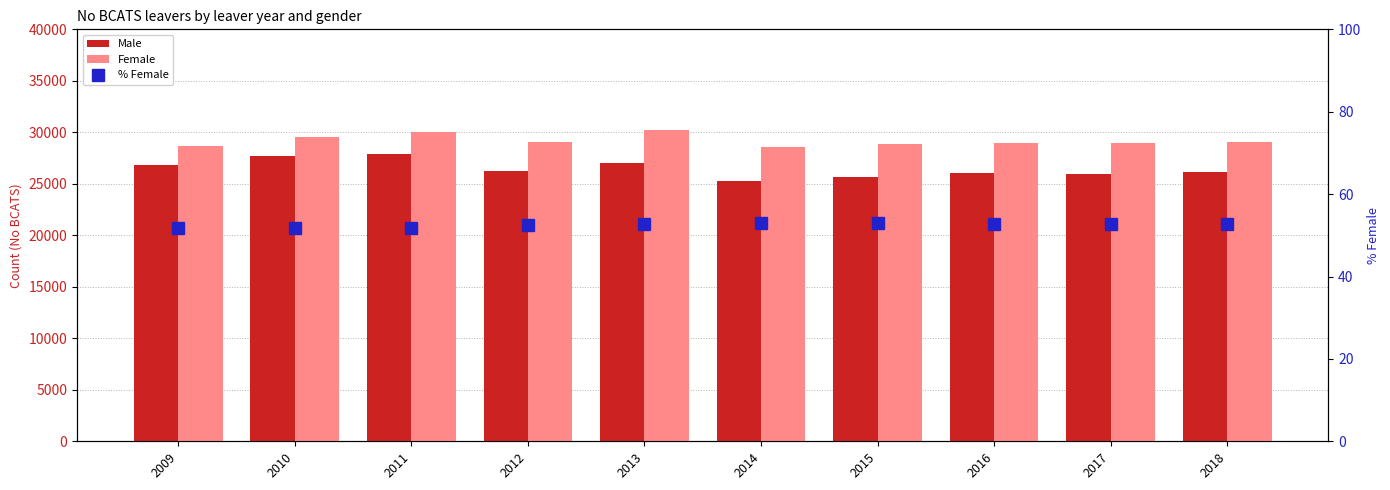

What is the difference between the maximum and minimum values in the Male series?

2607.0